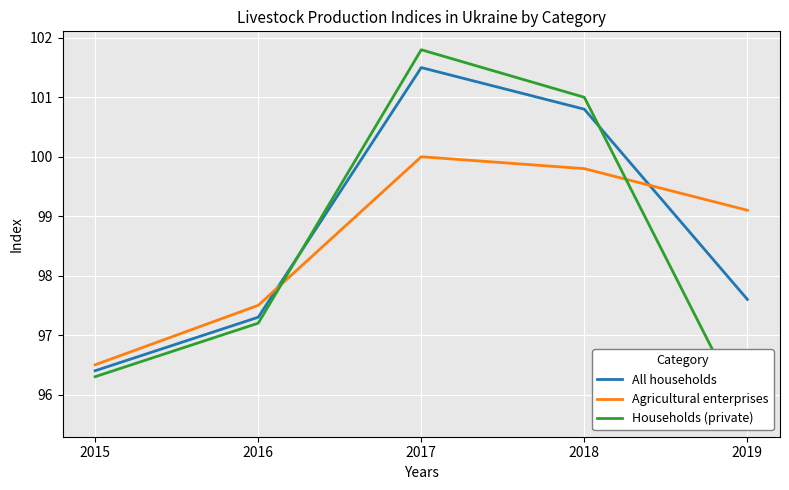

What is the smallest value displayed?

95.6